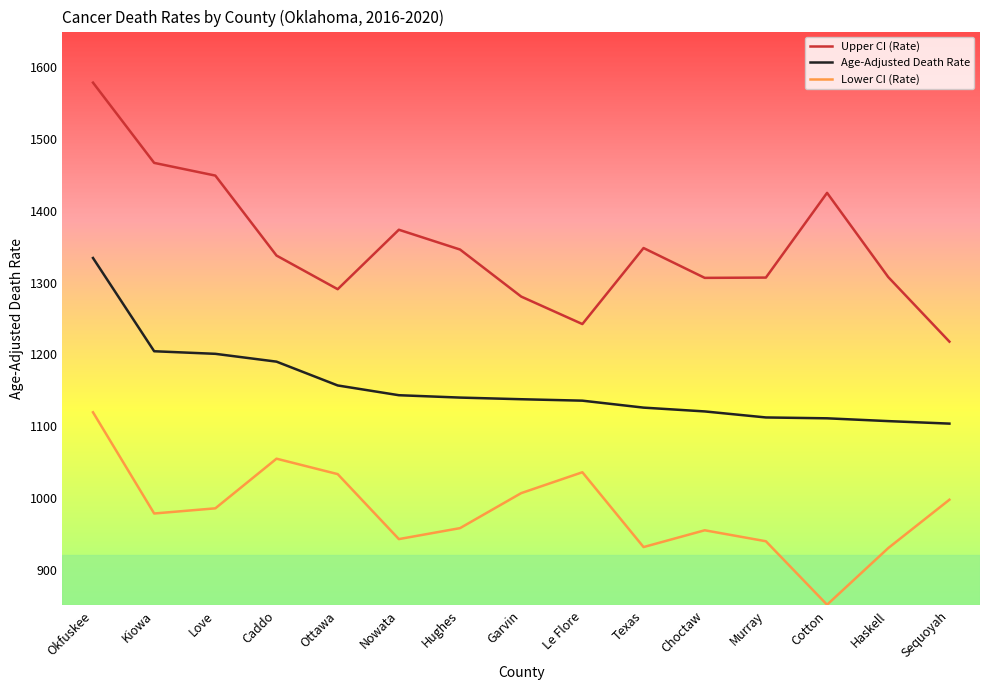

What is the difference between the Upper CI (Rate) values at Love and Caddo?

111.5